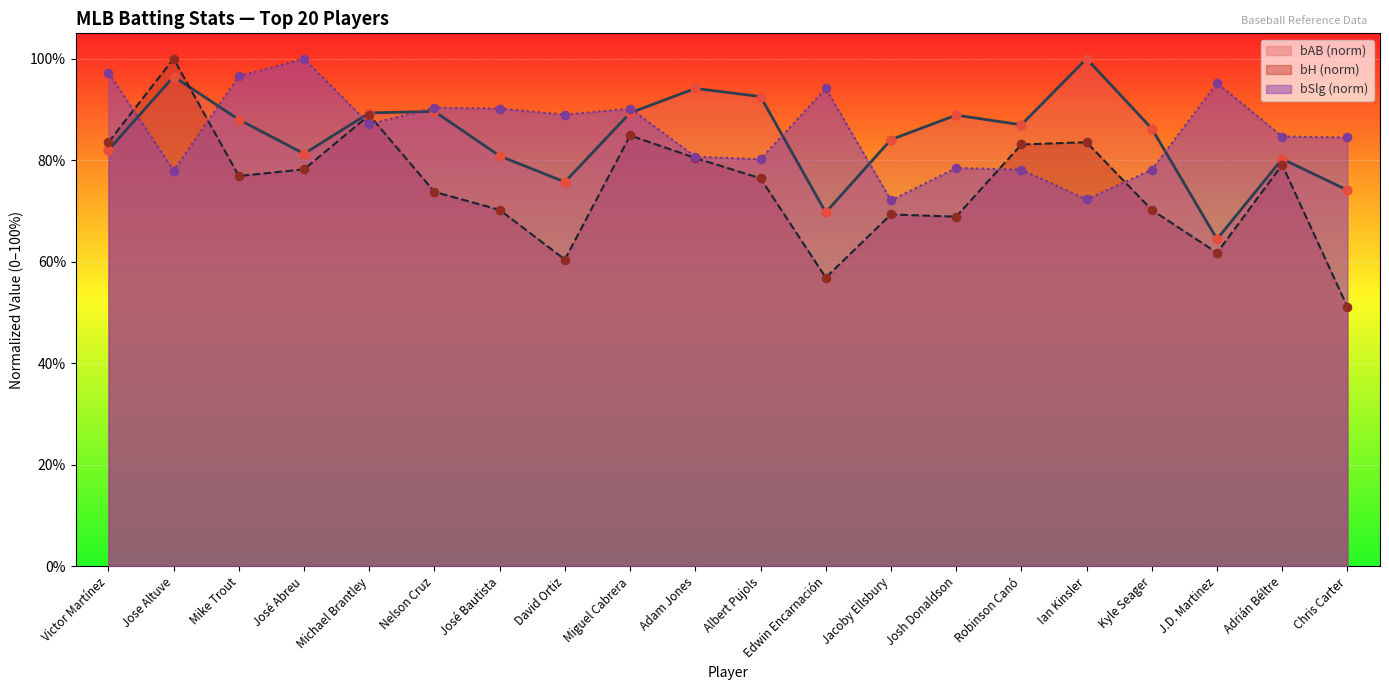

What are all the series names shown in the legend?

bAB (norm), bH (norm), bSlg (norm)